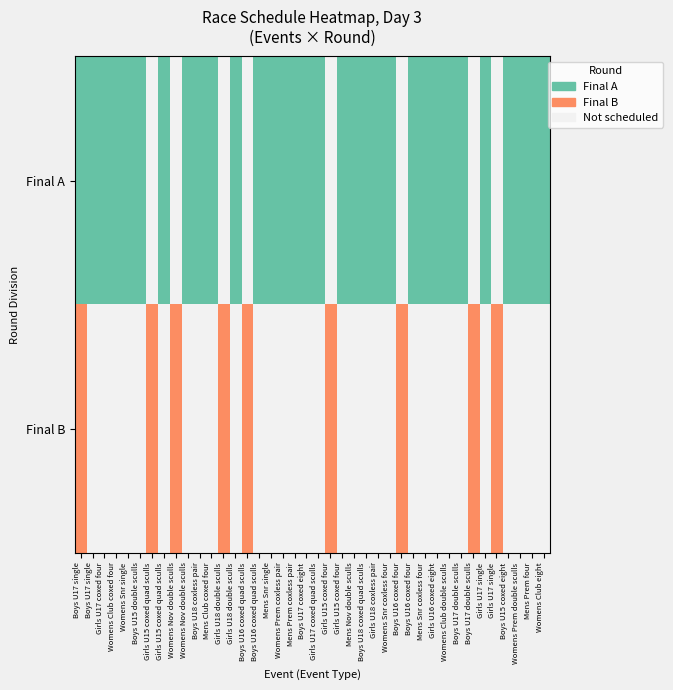

Rank the series by their maximum value, from highest to lowest.

final_A, final_B